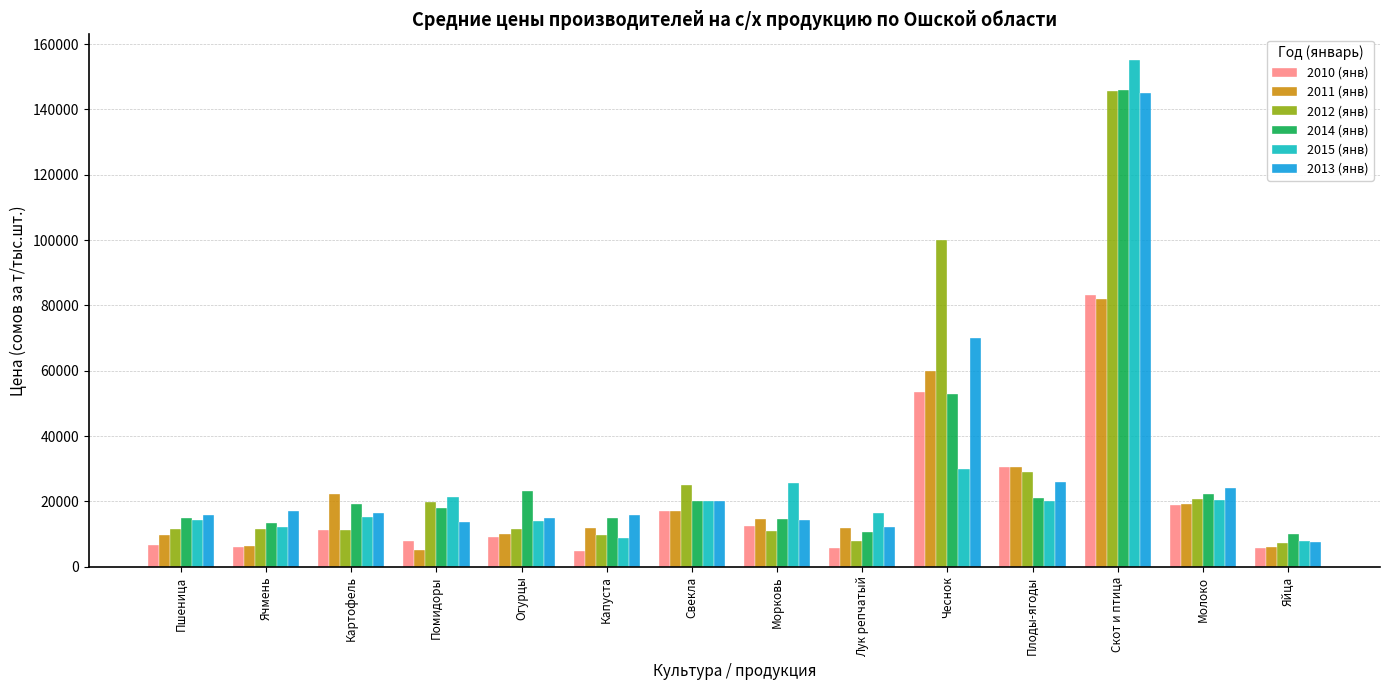

Between Пшеница and Плоды-ягоды, which series saw the biggest shift?

2010 (янв)